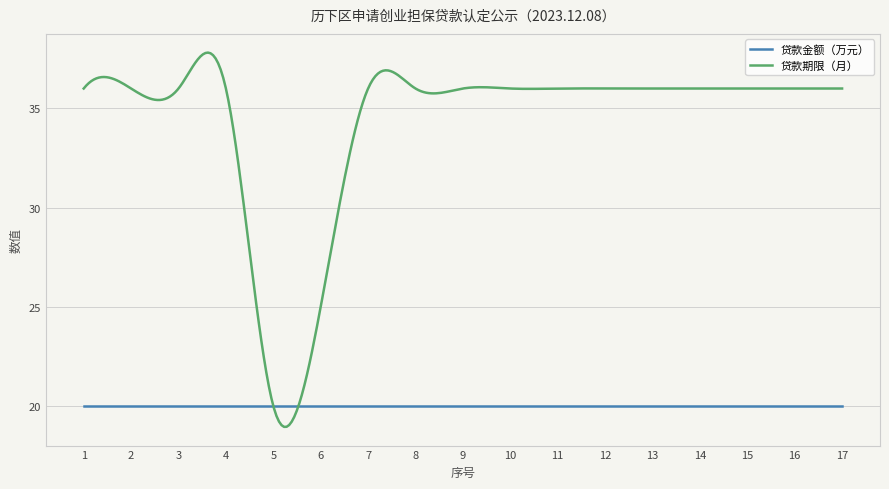

True or false: 贷款期限（月） and 贷款金额（万元） intersect in this chart.

True